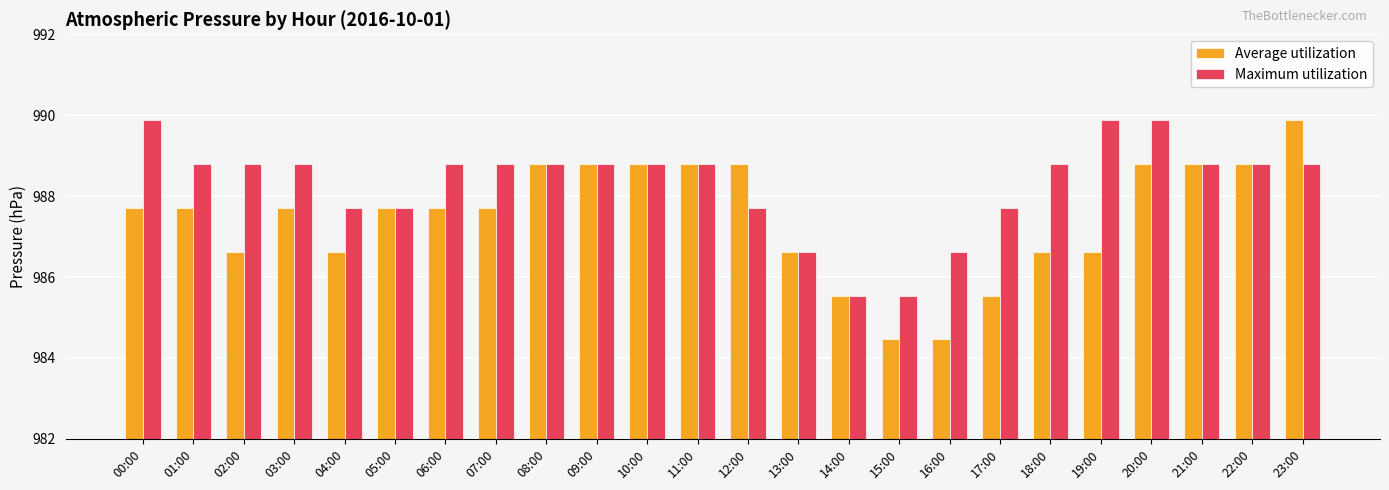

What are all the series names shown in the legend?

Average utilization, Maximum utilization